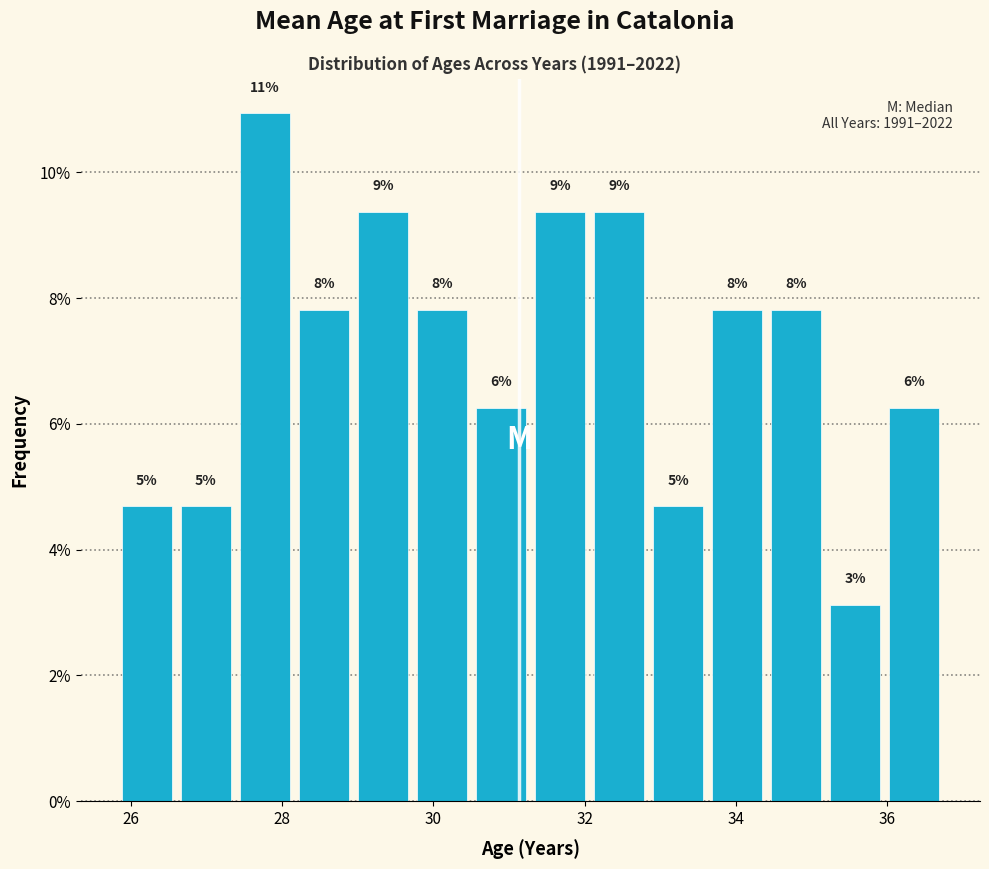

Read against the x-axis, roughly where is the centre of the tallest bar?

27.8